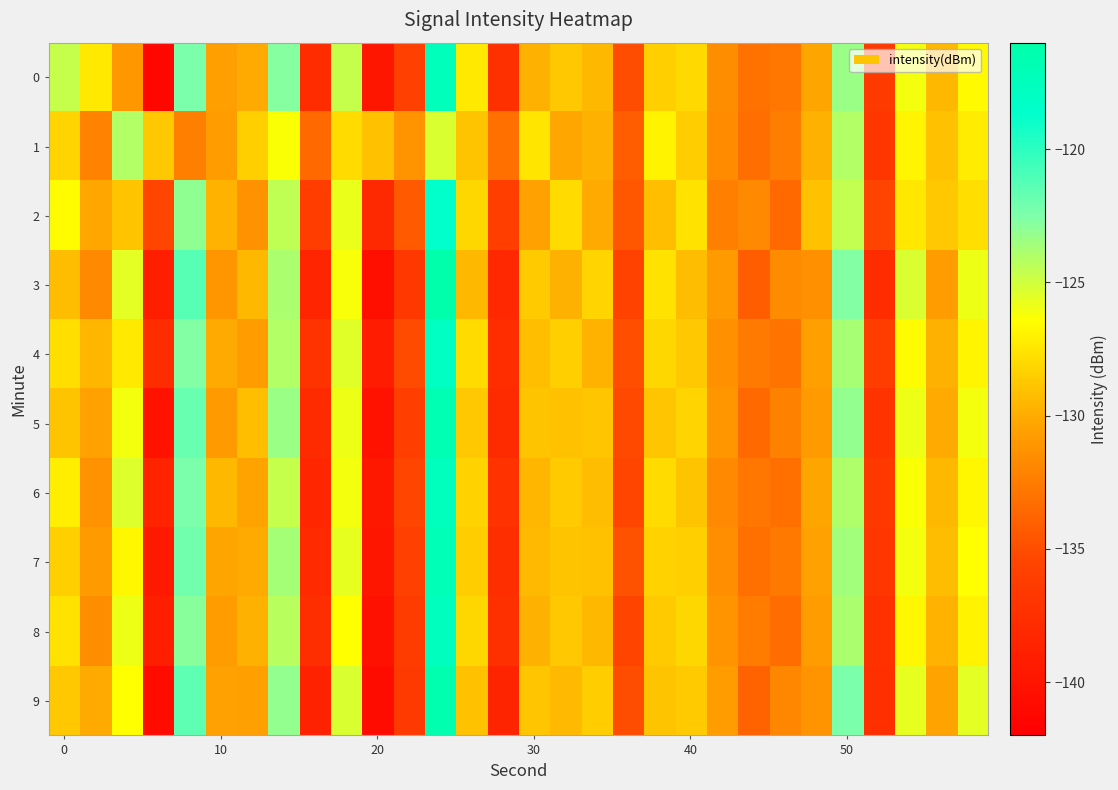

Reading left to right, what are all the values shown in this chart?

0: -124.7	-127.3	-131.0	-141.3	-122.5	-130.5	-130.0	-122.8	-137.8	-124.6	-139.8	-135.9	-117.2	-127.3	-137.4	-129.8	-128.8	-129.4	-135.1	-128.4	-128.0	-131.6	-133.0	-132.8	-130.3	-123.4	-136.5	-126.1	-129.4	-126.6
1: -128.2	-132.1	-124.1	-128.7	-132.3	-130.7	-128.4	-126.3	-133.5	-127.9	-129.1	-131.2	-125.3	-128.9	-133.1	-127.5	-130.2	-129.8	-134.1	-126.9	-128.5	-131.7	-133.2	-132.4	-129.8	-124.1	-136.9	-126.8	-129.1	-127.2
2: -126.5	-130.2	-128.9	-135.4	-123.1	-129.7	-131.3	-124.5	-136.2	-125.8	-138.1	-134.3	-118.7	-128.1	-136.1	-130.5	-127.9	-130.1	-134.5	-129.2	-127.6	-132.3	-131.8	-133.5	-129.1	-124.6	-135.7	-127.4	-128.7	-127.8
3: -129.3	-131.8	-125.6	-139.1	-121.3	-131.1	-129.5	-123.9	-138.4	-126.2	-140.5	-136.7	-116.1	-129.5	-138.2	-128.6	-129.8	-128.2	-135.8	-127.6	-129.3	-130.9	-134.1	-131.7	-131.4	-122.7	-137.8	-125.3	-130.7	-125.9
4: -127.8	-129.6	-127.3	-137.8	-122.7	-130.1	-130.8	-124.1	-137.1	-125.5	-139.3	-135.1	-117.9	-127.9	-137.7	-129.2	-128.4	-129.7	-134.9	-128.1	-128.7	-131.4	-132.6	-132.9	-130.6	-123.8	-136.2	-126.5	-129.8	-126.8
5: -128.9	-130.5	-126.1	-140.2	-121.8	-130.9	-129.2	-123.4	-137.9	-125.9	-140.1	-136.1	-116.8	-128.7	-137.9	-129.0	-129.1	-128.8	-135.2	-128.8	-128.2	-131.1	-133.5	-132.2	-130.9	-123.2	-137.1	-125.9	-130.1	-126.1
6: -127.1	-131.3	-125.4	-138.6	-122.4	-129.5	-130.4	-124.7	-138.3	-126.1	-139.6	-135.5	-117.5	-128.3	-137.2	-129.6	-128.6	-129.3	-135.4	-127.9	-128.9	-131.8	-132.8	-133.1	-130.3	-124.0	-136.7	-126.3	-129.5	-126.7
7: -128.4	-130.9	-126.7	-139.5	-122.1	-130.3	-130.1	-123.7	-138.0	-125.7	-139.8	-135.9	-117.1	-128.5	-137.6	-129.4	-128.9	-129.1	-134.7	-128.3	-128.4	-131.5	-133.1	-132.7	-130.5	-123.6	-136.9	-126.1	-129.3	-126.4
8: -127.6	-131.6	-125.9	-139.0	-122.9	-130.7	-129.8	-124.3	-137.6	-126.4	-140.3	-136.3	-117.7	-128.1	-137.4	-129.8	-128.7	-129.5	-135.6	-128.6	-128.1	-131.2	-132.5	-133.3	-130.7	-123.9	-137.3	-126.7	-129.7	-126.9
9: -128.7	-130.1	-126.4	-140.8	-121.5	-130.5	-130.6	-123.2	-138.7	-125.3	-140.7	-136.5	-116.5	-129.1	-138.5	-128.8	-129.4	-128.5	-135.0	-129.0	-128.6	-130.7	-133.8	-131.9	-131.2	-122.5	-137.5	-125.7	-130.4	-125.6